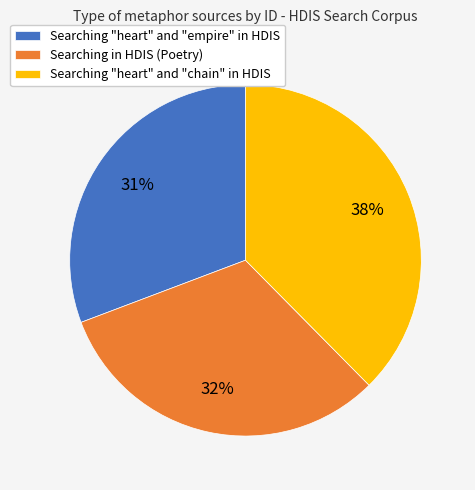

Is the sum of Searching "heart" and "chain" in HDIS and Searching in HDIS (Poetry) greater than half?

Yes